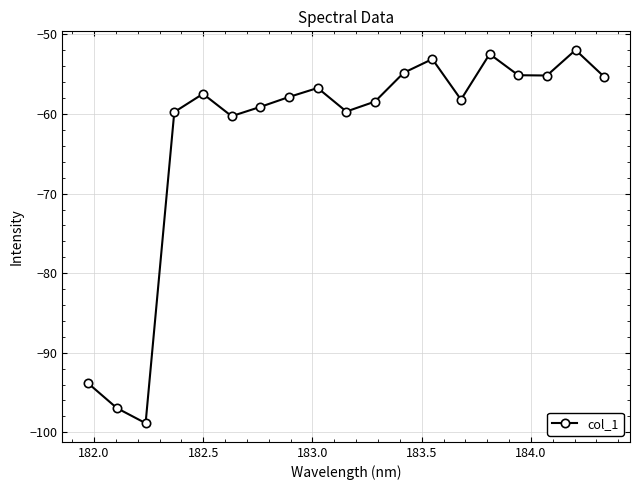

What is the smallest value displayed?

-98.9